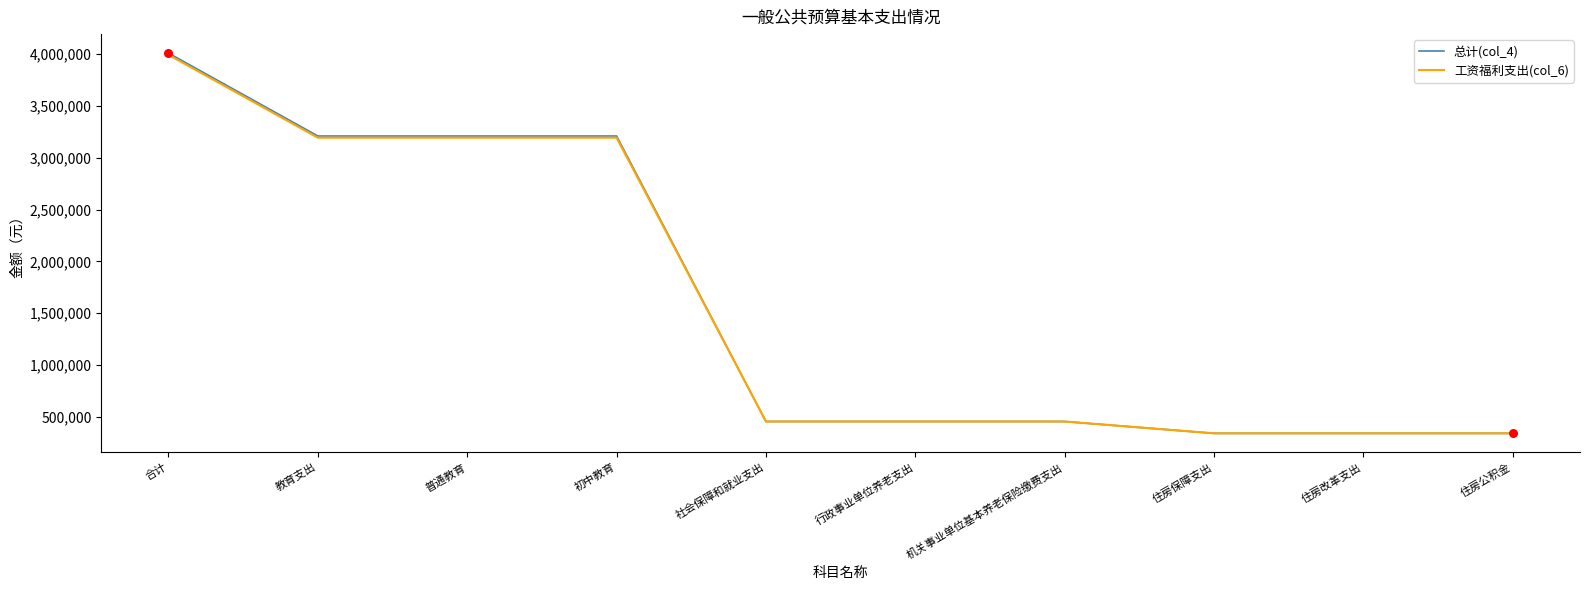

Is the value of 总计(col_4) at 初中教育 greater than the value of 工资福利支出(col_6) at 社会保障和就业支出?

Yes